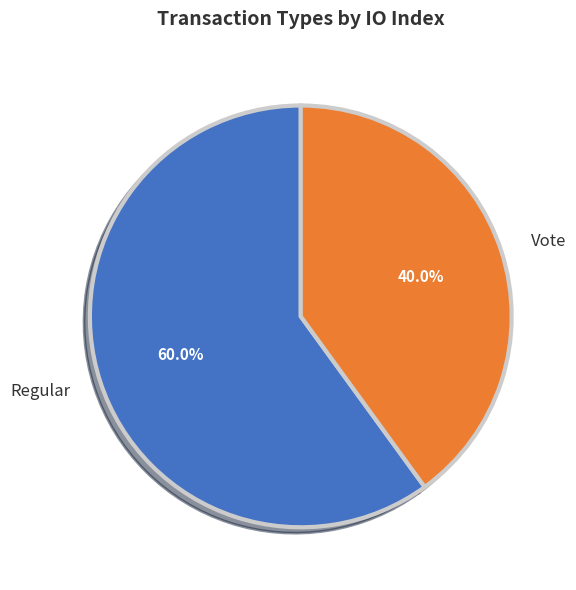

Count the number of slices in the pie.

2